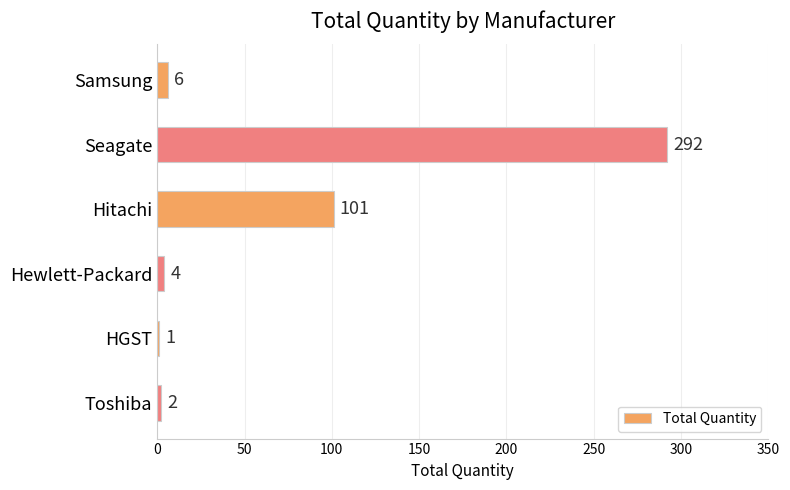

What is the sum of the values at HGST and Samsung?

7